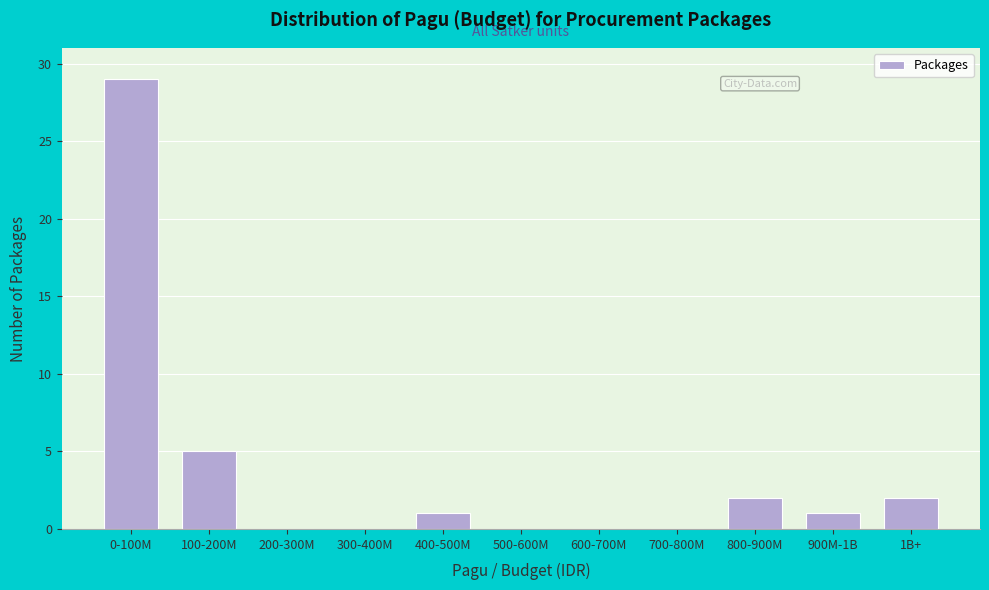

Reading right to left, transcribe all the data shown in this chart.

1B+=2	900M-1B=1	800-900M=2	700-800M=0	600-700M=0	500-600M=0	400-500M=1	300-400M=0	200-300M=0	100-200M=5	0-100M=29